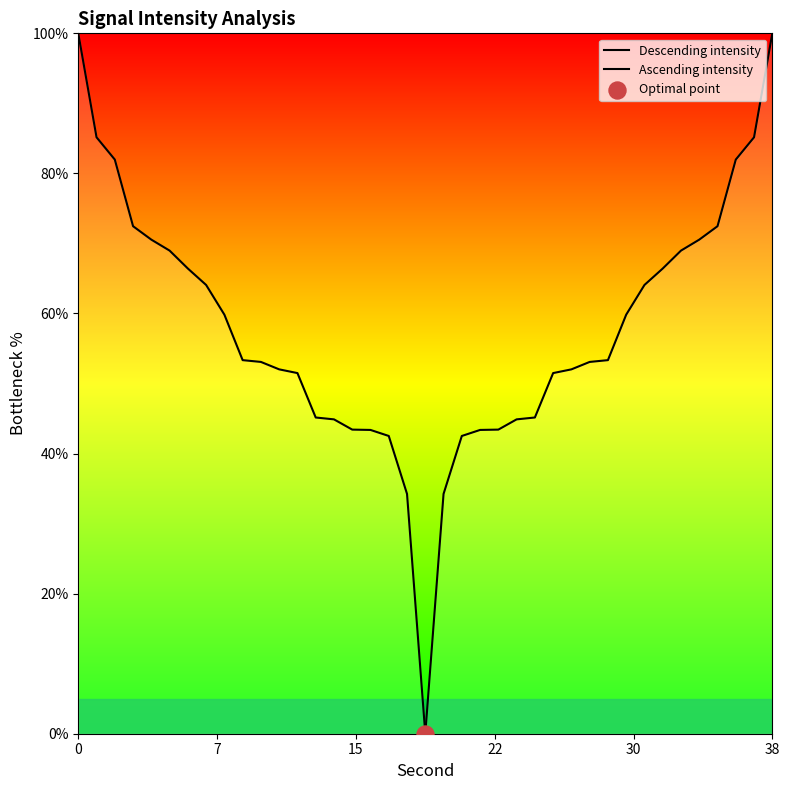

Which series contains the lowest Y value?

Descending intensity